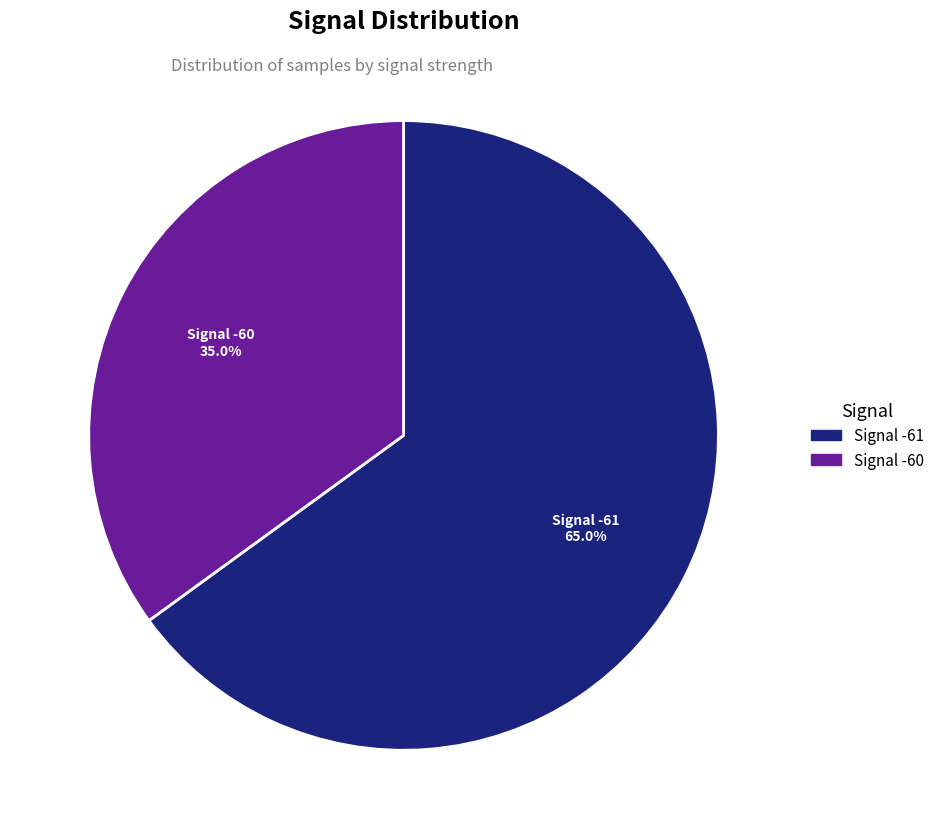

Is there a majority slice in this chart?

Yes